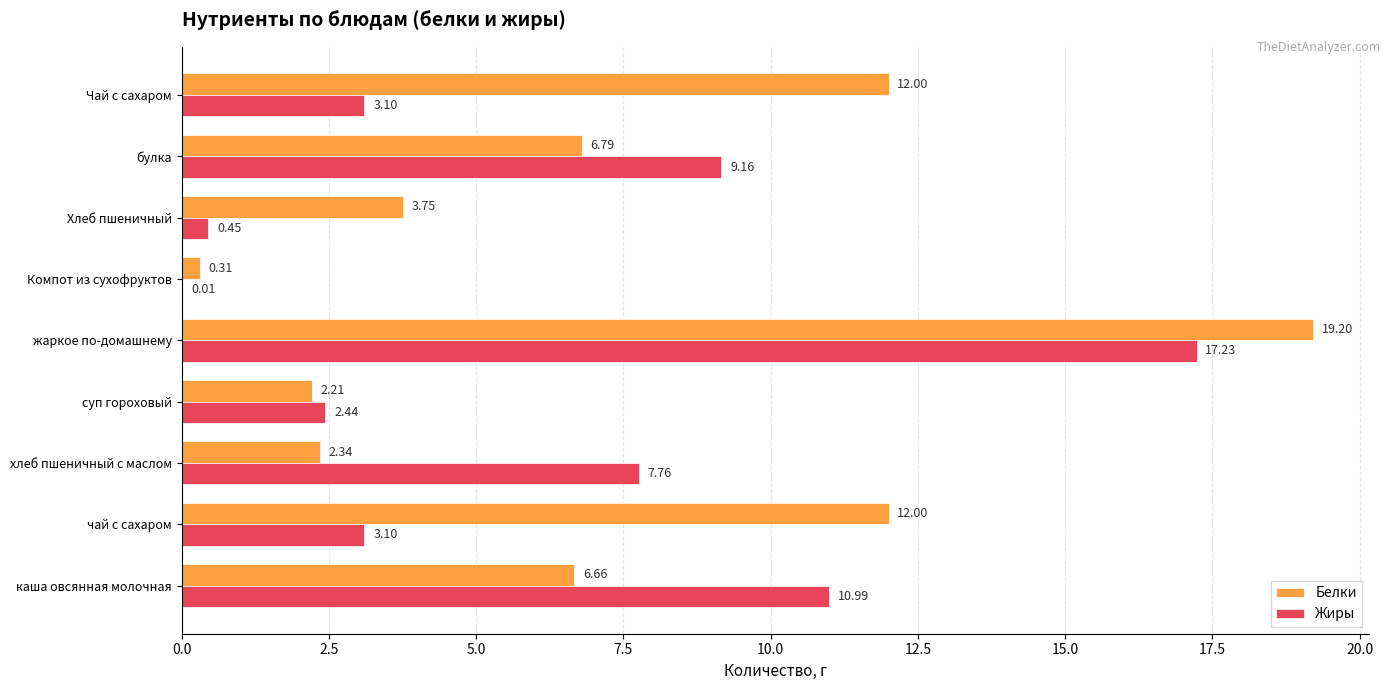

Where is Жиры nearest to the value 8?

хлеб пшеничный с маслом